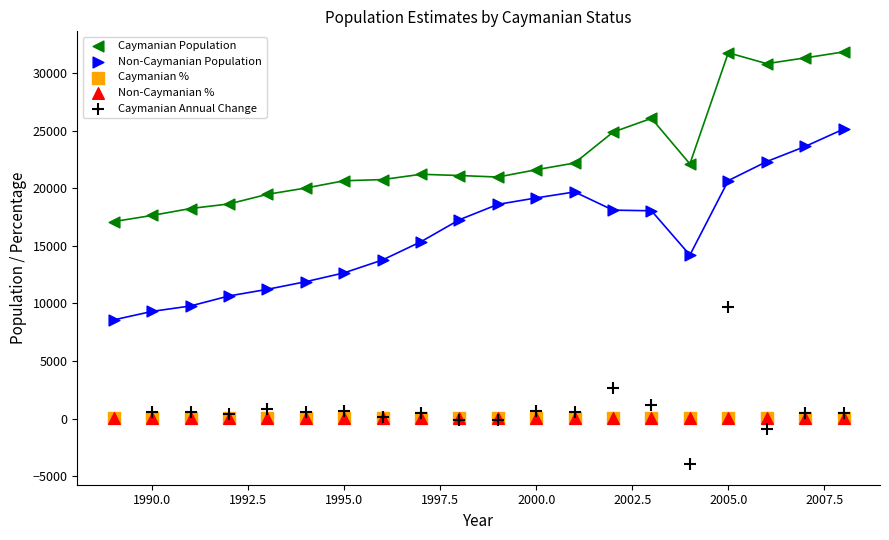

Which series contains the lowest Y value?

Caymanian Annual Change